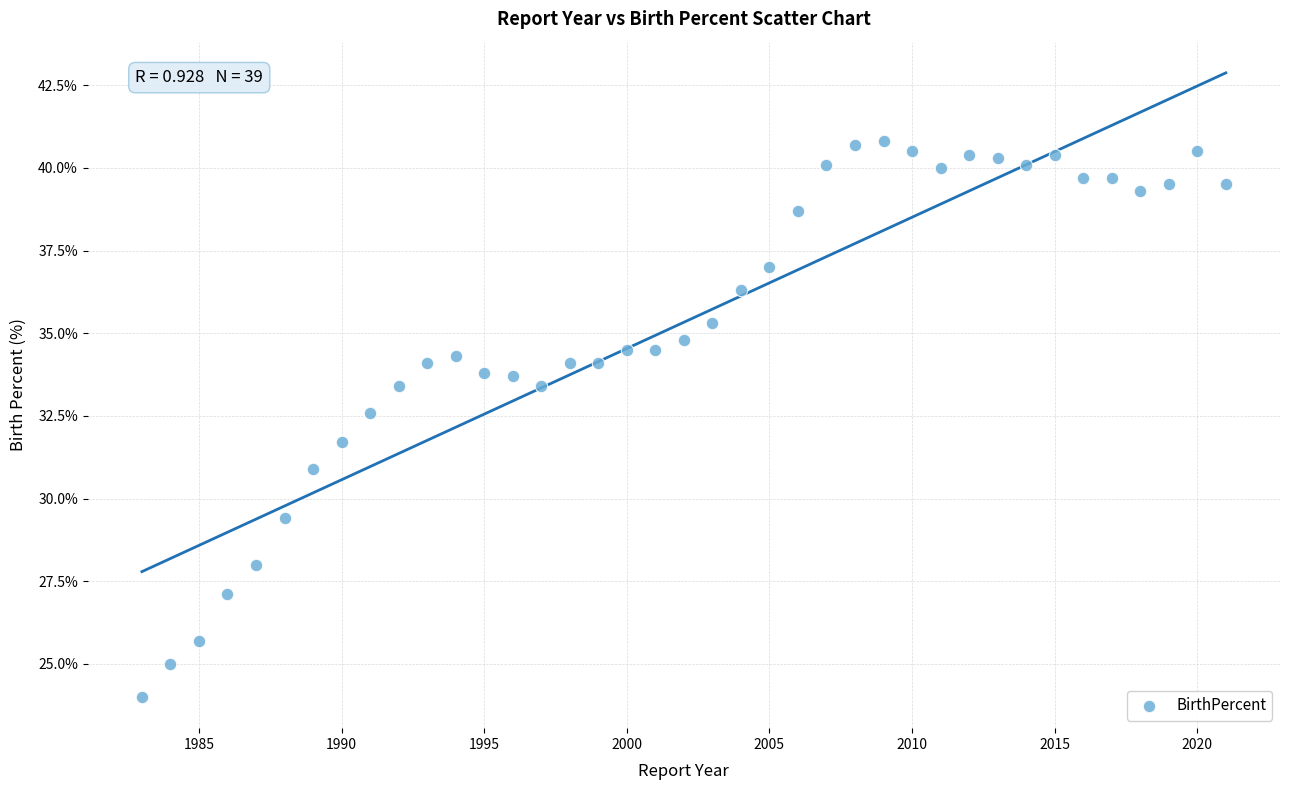

What is the range of Y values (max minus min)?

16.8